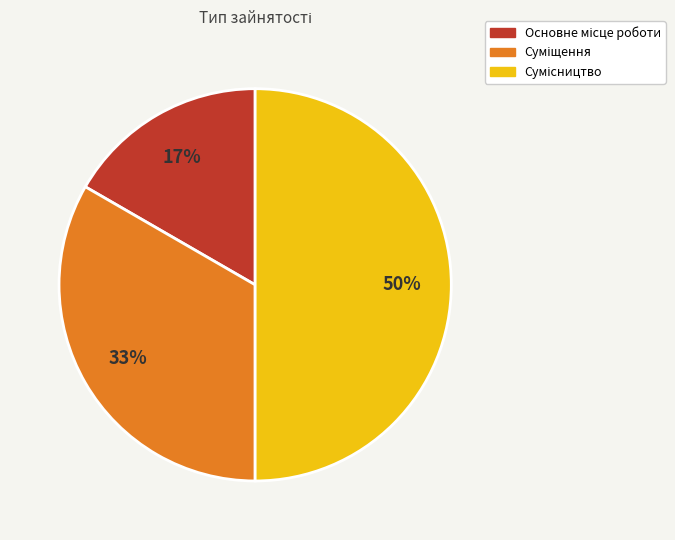

To the nearest percent, what is the average slice percentage?

33%